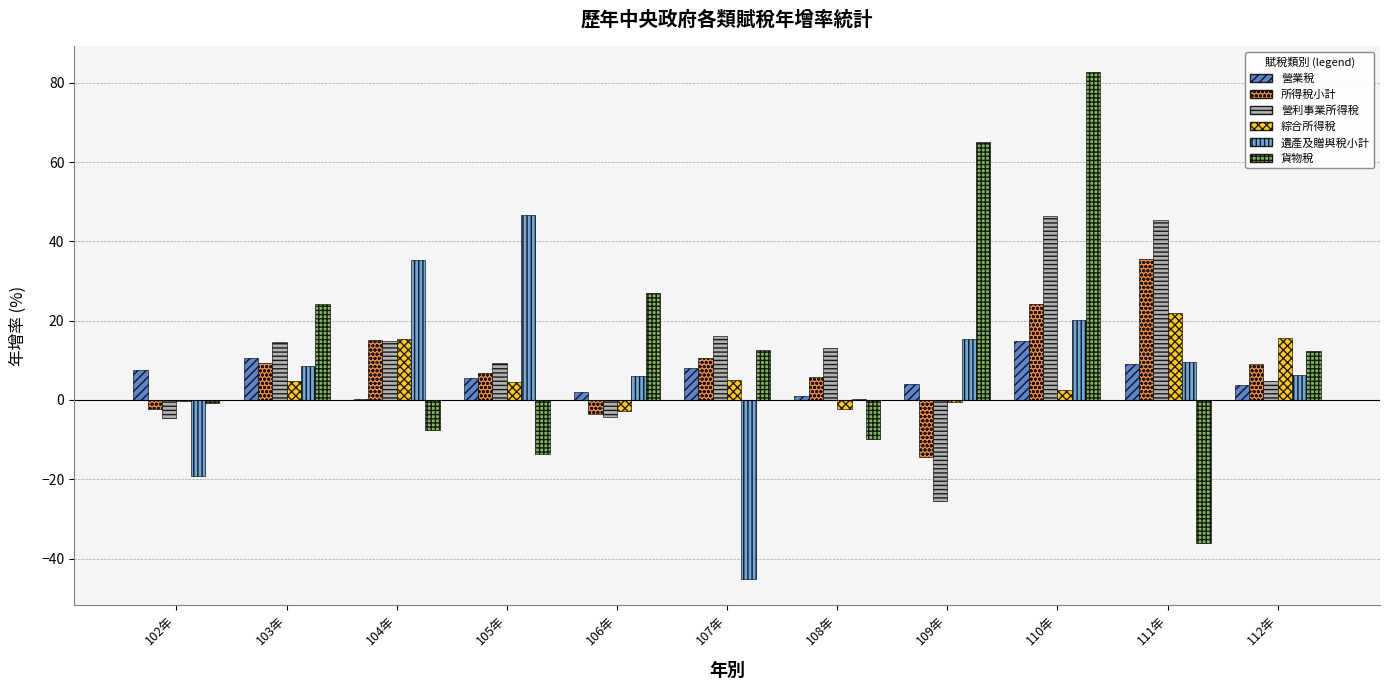

Which category has the highest value in the 遺產及贈與稅小計 series?

105年